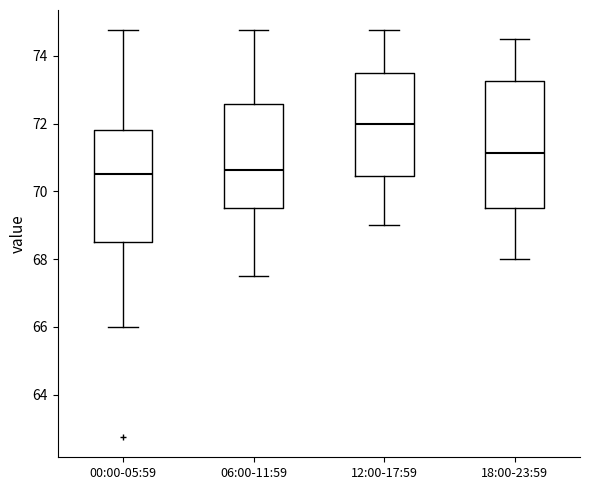

Which box's median line is the highest?

12:00-17:59